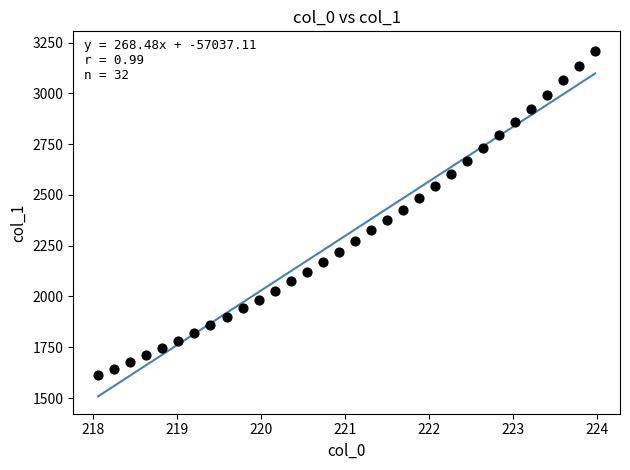

What is the range of X values (max minus min)?

5.9